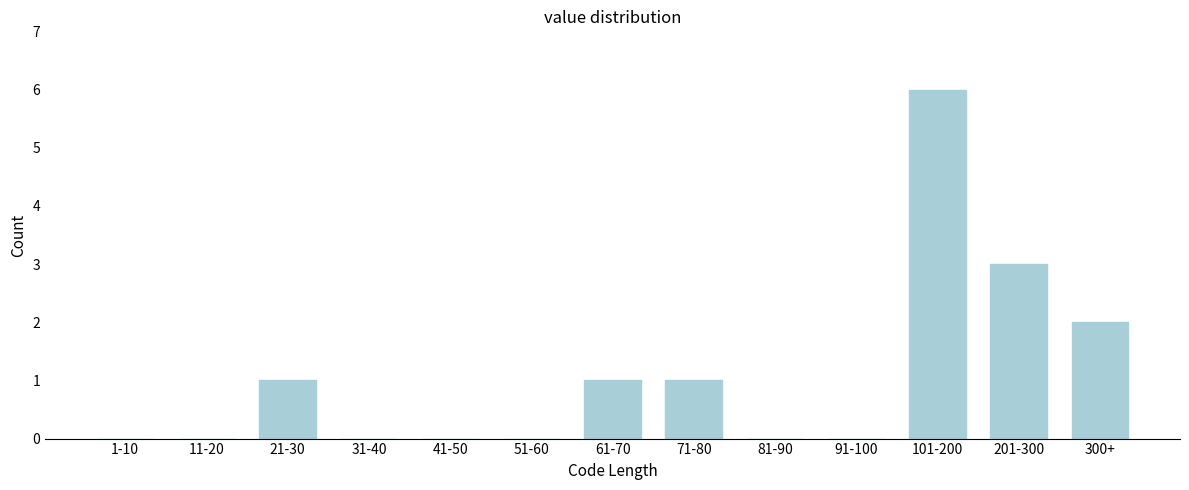

Reading left to right, extract all data points from this chart.

1-10=0	11-20=0	21-30=1	31-40=0	41-50=0	51-60=0	61-70=1	71-80=1	81-90=0	91-100=0	101-200=6	201-300=3	300+=2